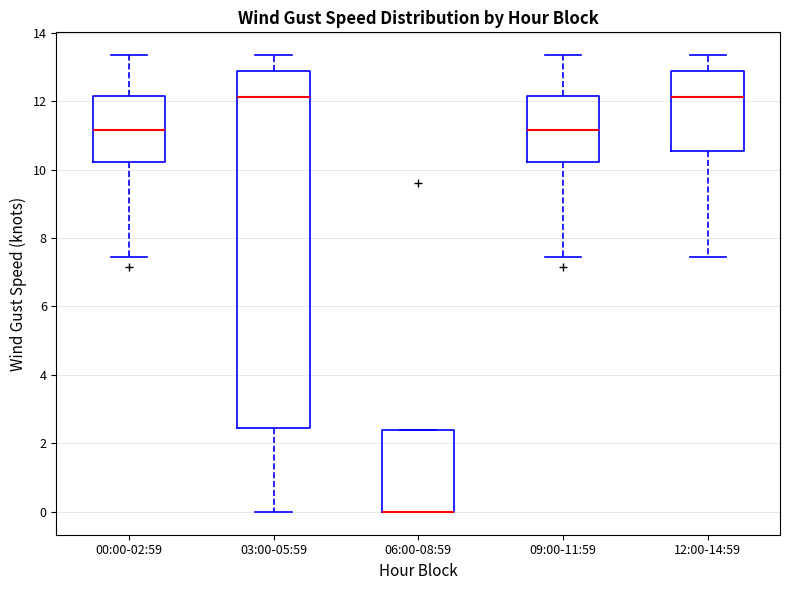

Reading left to right, read every box against the y-axis: the position of its median line, the range the box covers, and the ends of its whiskers. The values are not printed on the chart, so give them approximately, as read against the axis.

00:00-02:59: median 11.2, box 10.2 to 12.2, whiskers 7.4 to 13.4
03:00-05:59: median 12.2, box 2.4 to 12.8, whiskers 0.0 to 13.4
06:00-08:59: median 0.0 (drawn on the box's lower edge), box 0.0 to 2.4, whiskers 0.0 to 2.4
09:00-11:59: median 11.2, box 10.2 to 12.2, whiskers 7.4 to 13.4
12:00-14:59: median 12.2, box 10.6 to 12.8, whiskers 7.4 to 13.4